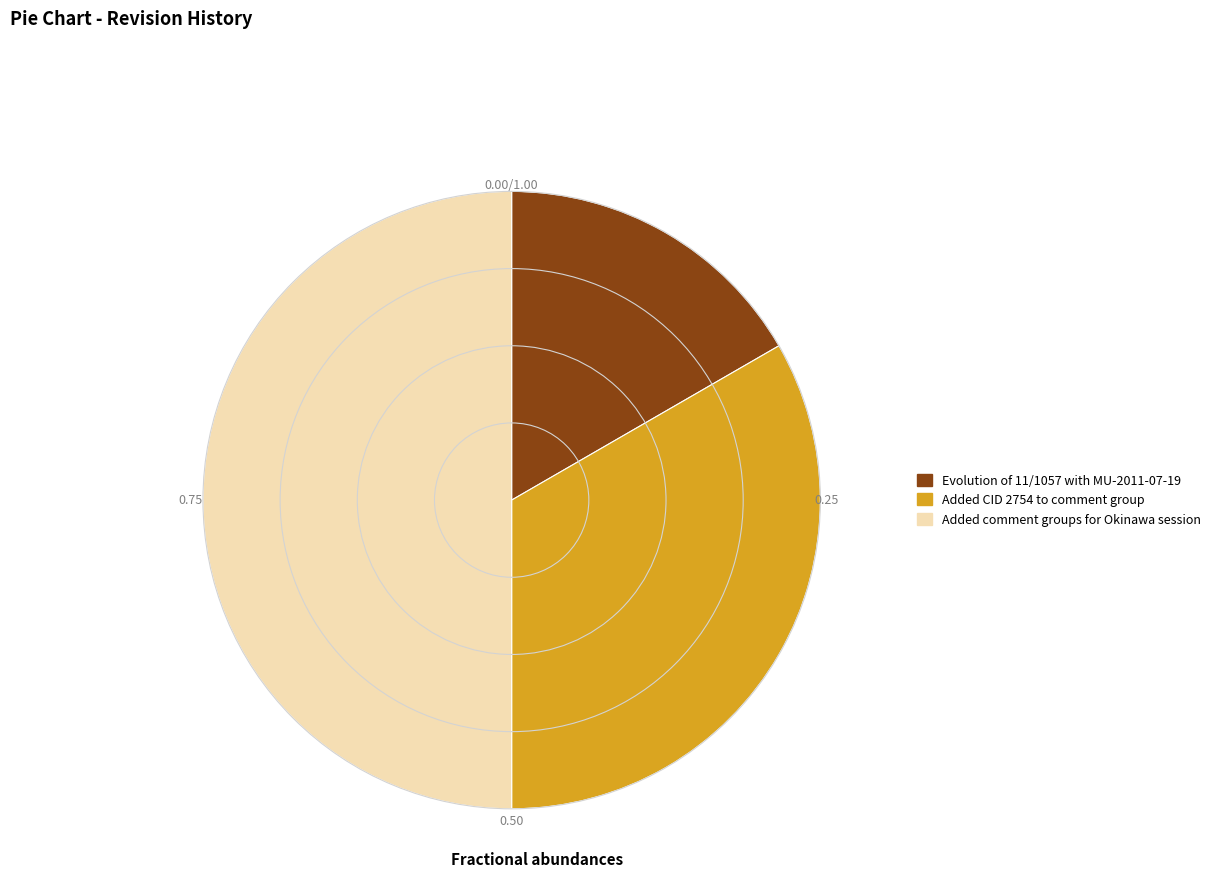

Is it true that Added CID 2754 to comment group is 27% of the pie?

False